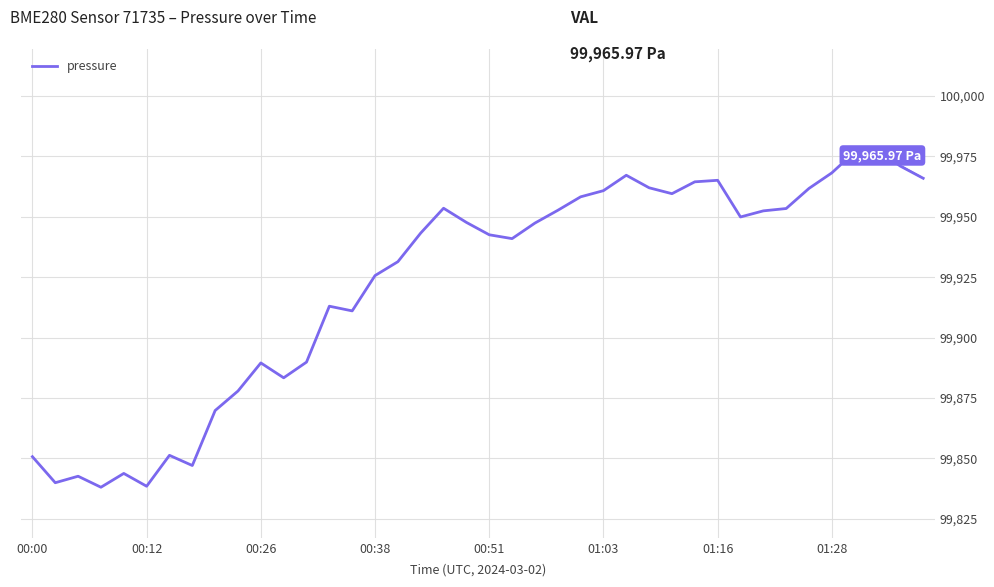

What is the difference between the maximum and minimum values?

139.7